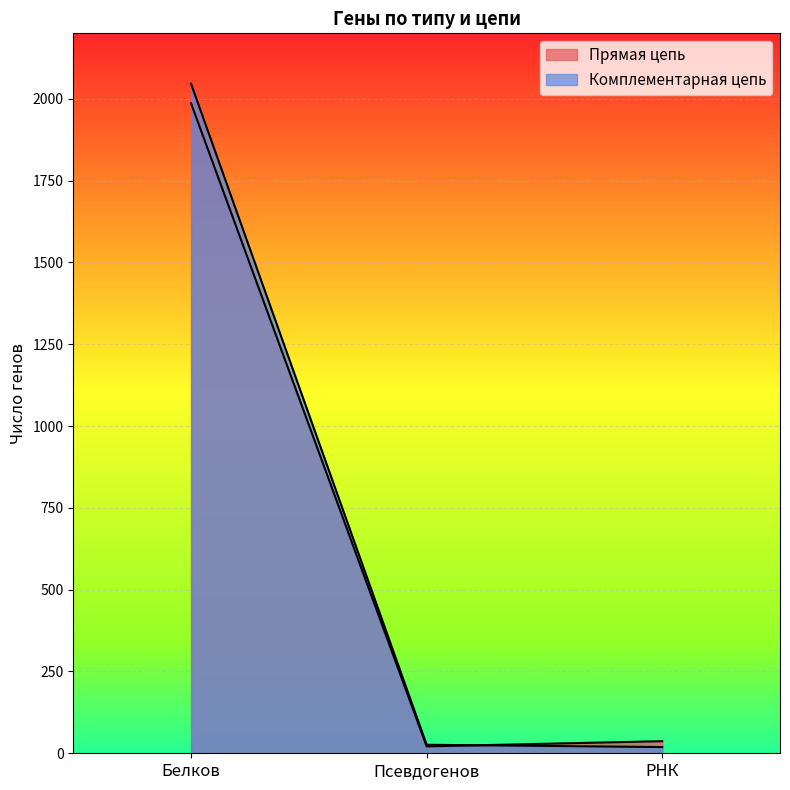

Reading left to right, transcribe all the data shown in this chart.

Прямая цепь: Белков=1986	Псевдогенов=21	РНК=37
Комплементарная цепь: Белков=2046	Псевдогенов=26	РНК=19